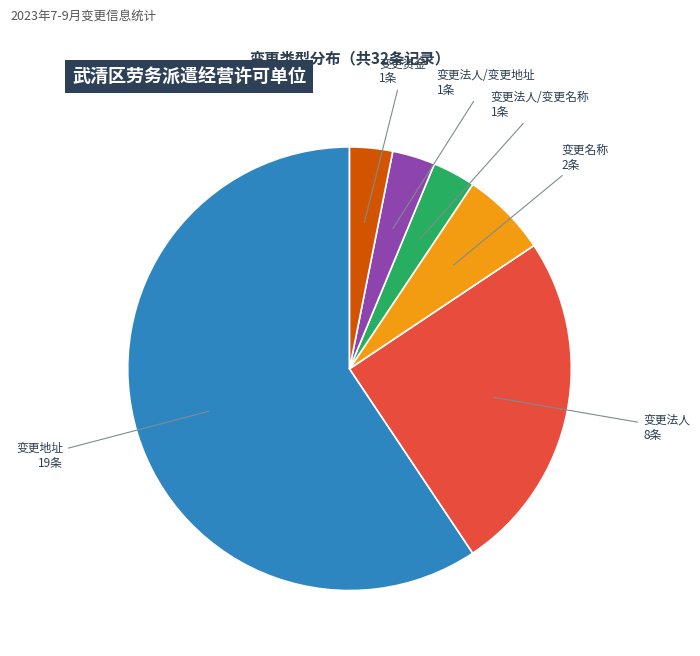

Which category accounts for the majority?

变更地址